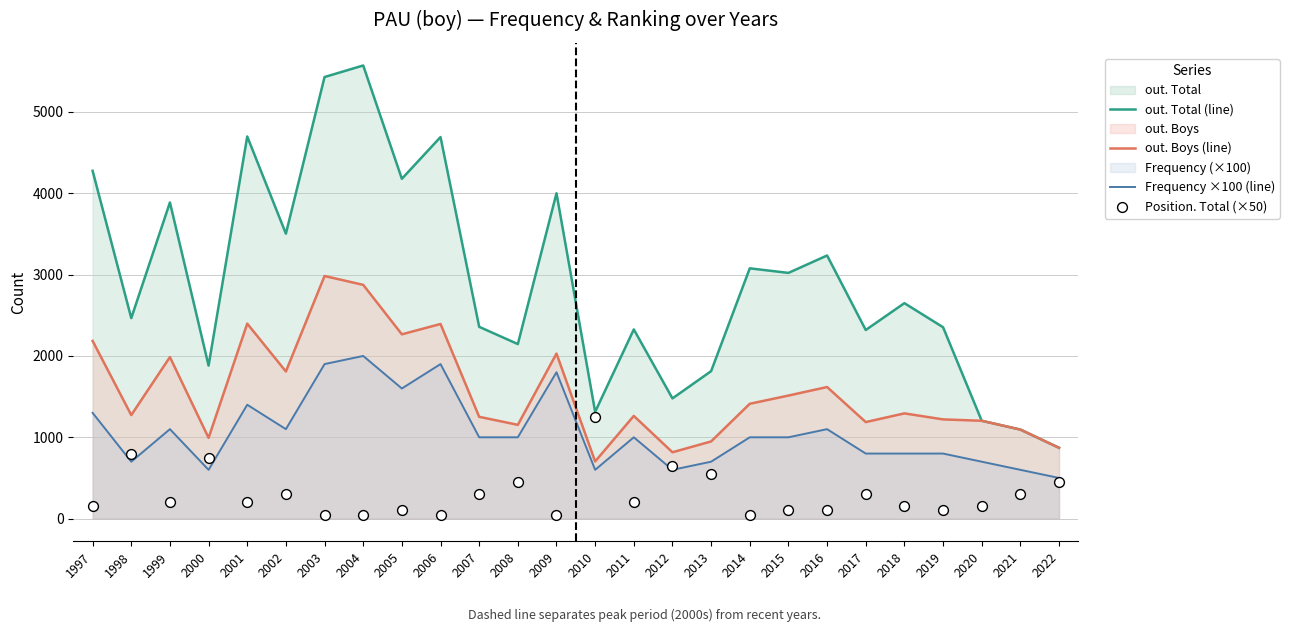

Is the value of Position. Total (×50) at 2011 greater than the value of out. Total (line) at 2007?

No